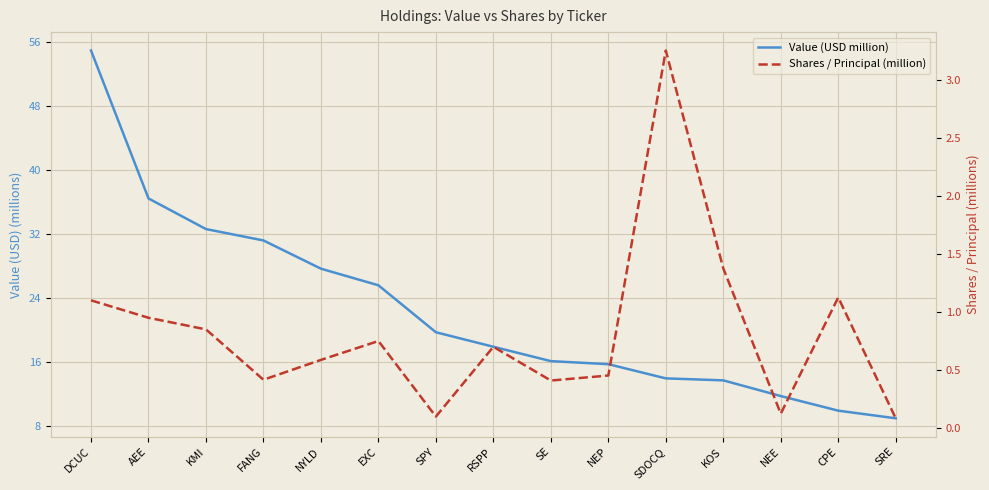

The value of Value (USD million) at SE is 16.1. True or false?

True